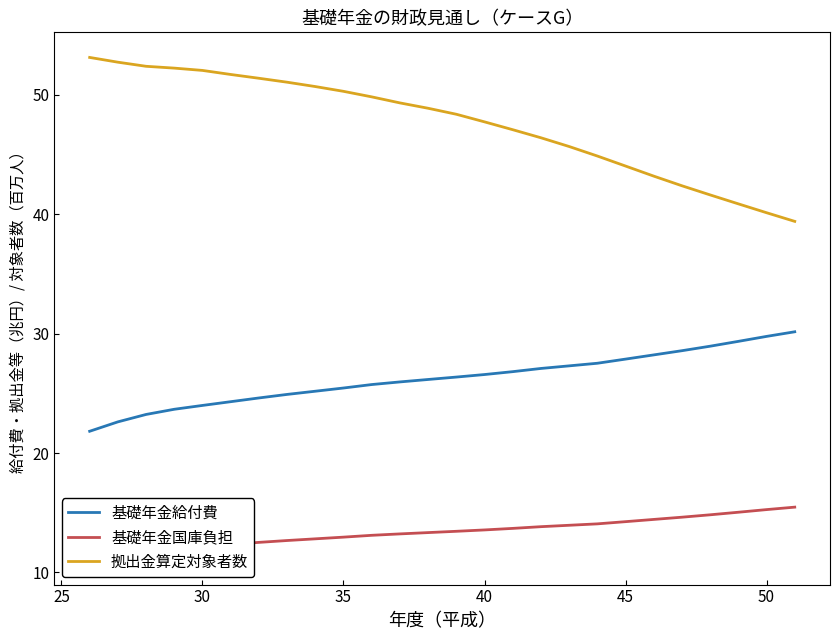

Reading left to right, extract all data points from this chart.

基礎年金給付費: 21.8	22.6	23.2	23.7	24.0	24.3	24.6	24.9	25.2	25.5	25.7	26.0	26.2	26.4	26.6	26.8	27.1	27.3	27.5	27.9	28.2	28.6	29.0	29.4	29.8	30.2
基礎年金国庫負担: 11.1	11.5	11.8	12.0	12.2	12.4	12.5	12.7	12.8	13.0	13.1	13.2	13.3	13.5	13.6	13.7	13.8	14.0	14.1	14.3	14.4	14.6	14.8	15.0	15.3	15.5
拠出金算定対象者数: 53.1	52.7	52.4	52.2	52.1	51.7	51.4	51.1	50.7	50.3	49.8	49.3	48.9	48.4	47.7	47.1	46.4	45.7	44.9	44.0	43.2	42.4	41.6	40.9	40.1	39.4